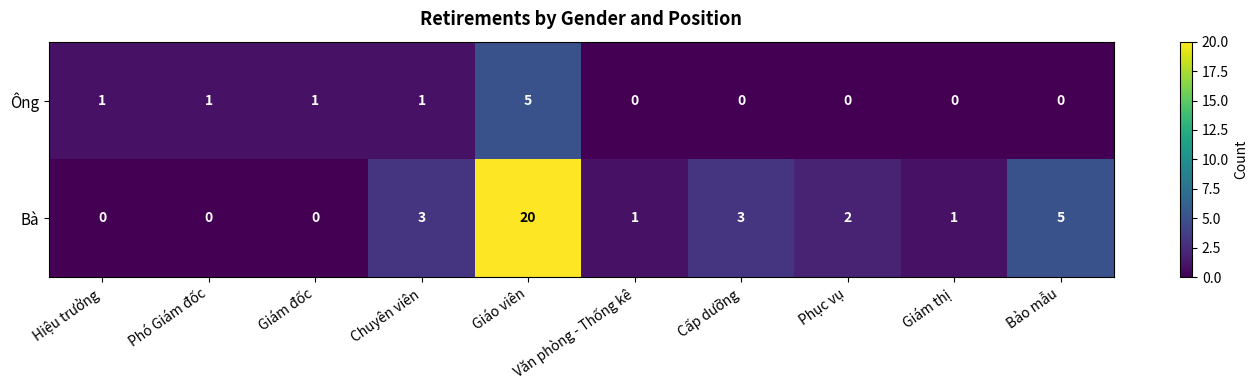

Rank the series by their maximum value, from lowest to highest.

Ông, Bà